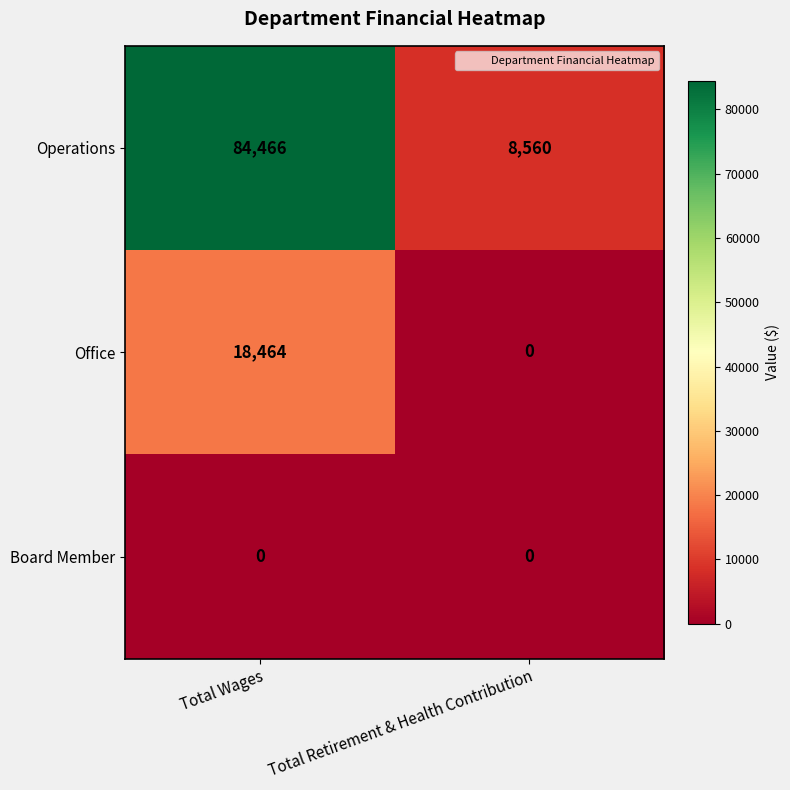

List the series in order of their peak value, highest first.

Operations, Office, Board Member